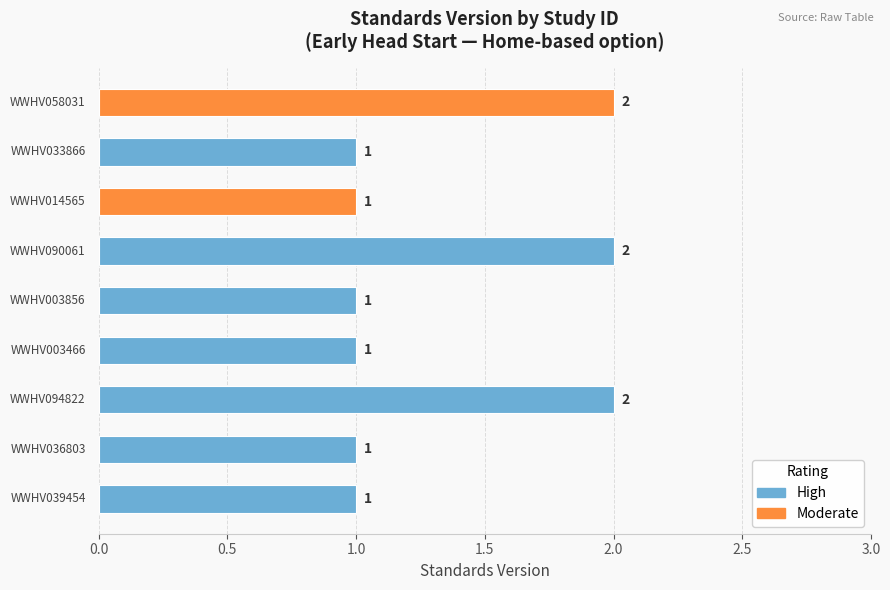

Reading top to bottom, extract all data points from this chart.

2	1	1	2	1	1	2	1	1